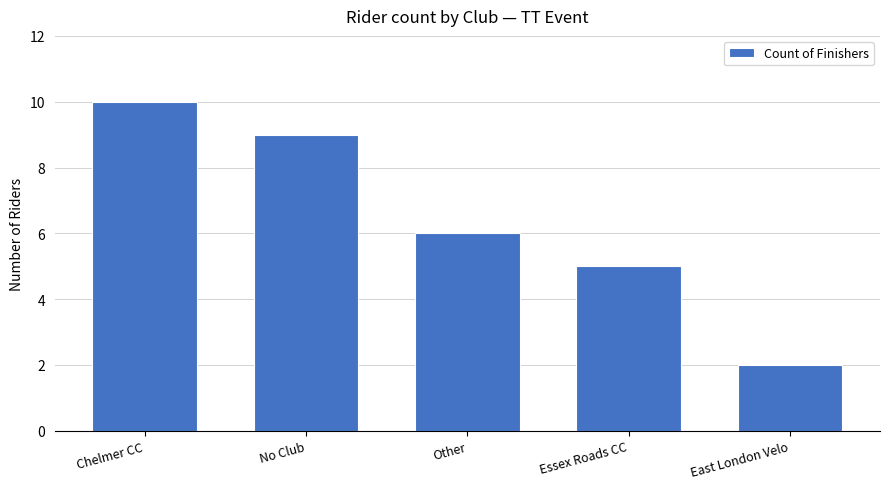

How many bars are there in total?

5